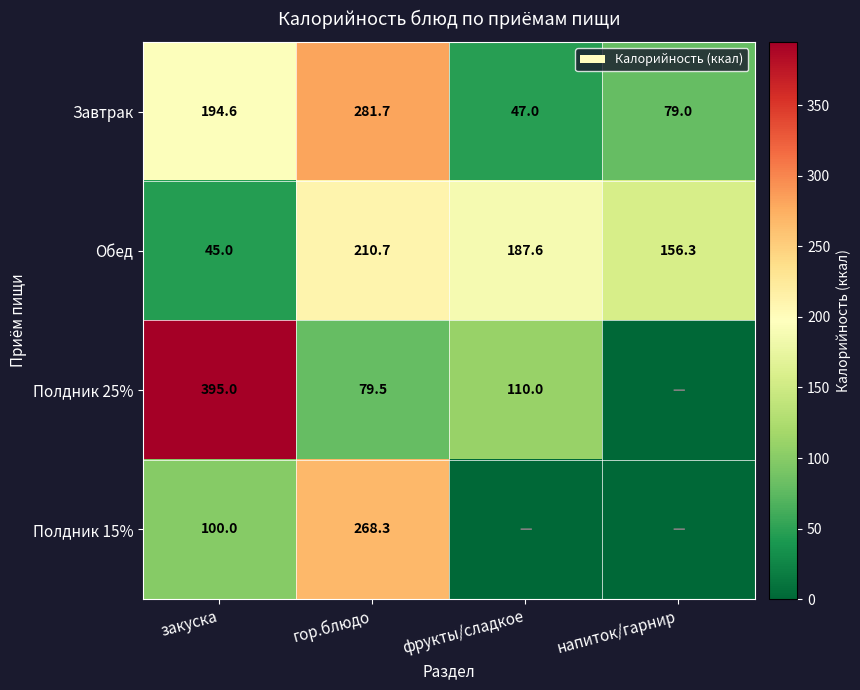

What is the difference between the highest and lowest values at закуска?

350.0